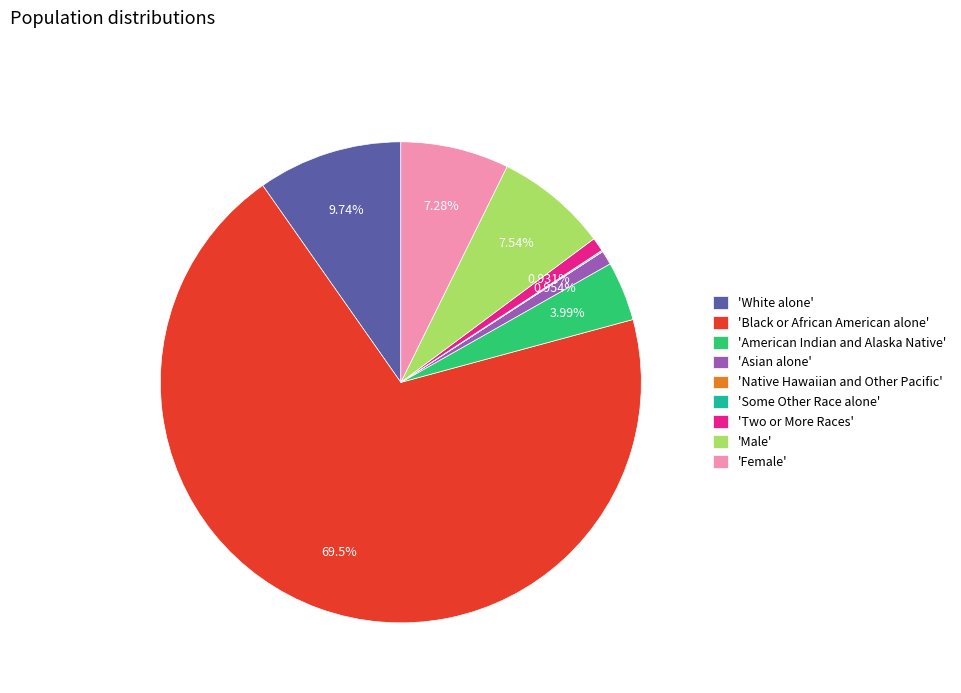

What is the ratio of the value at 'Female' to the value at 'White alone'?

0.7